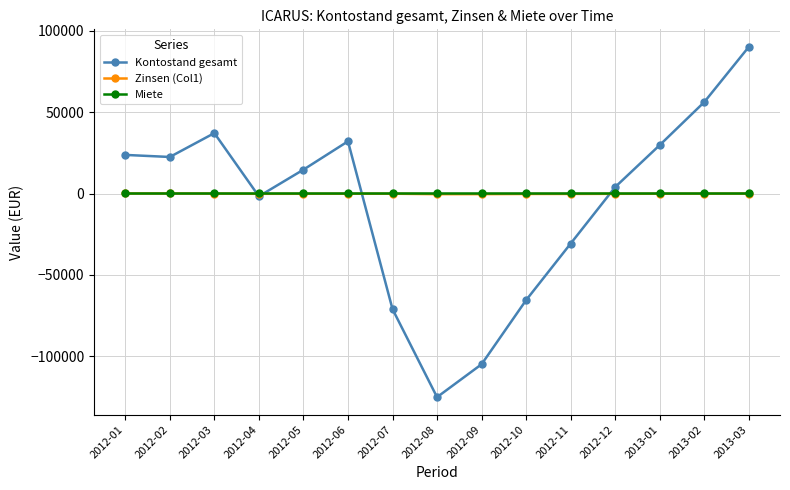

At which label does Zinsen (Col1) first exceed -63?

2012-01